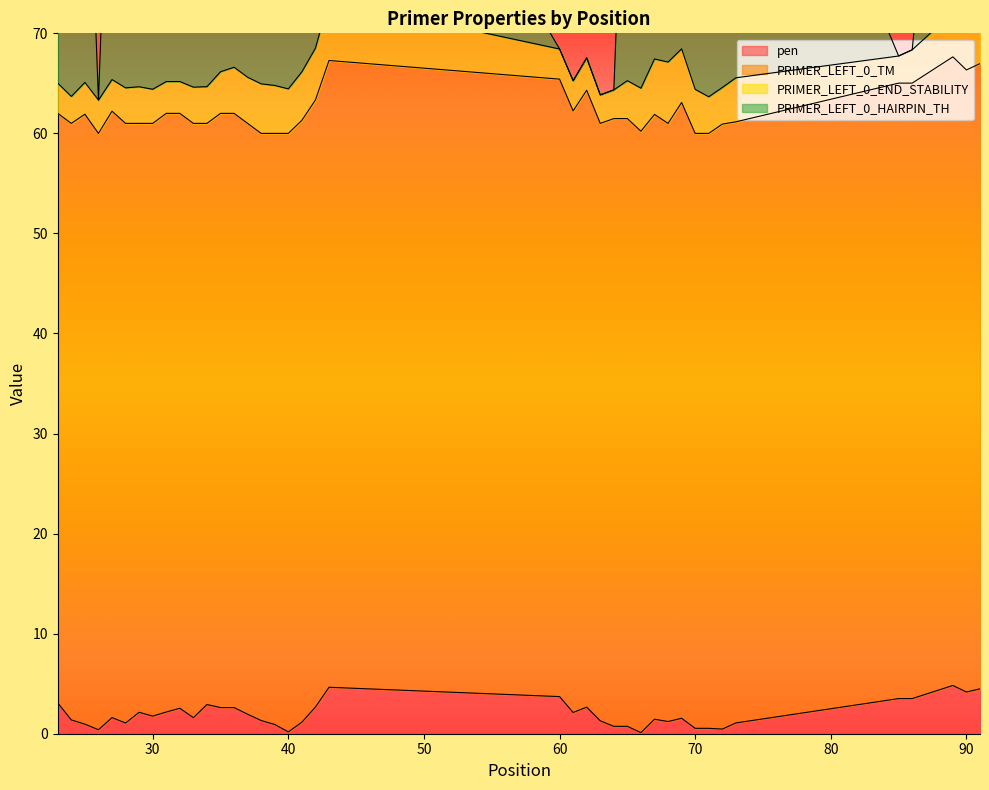

At which category does PRIMER_LEFT_0_HAIRPIN_TH reach its first local valley?

24